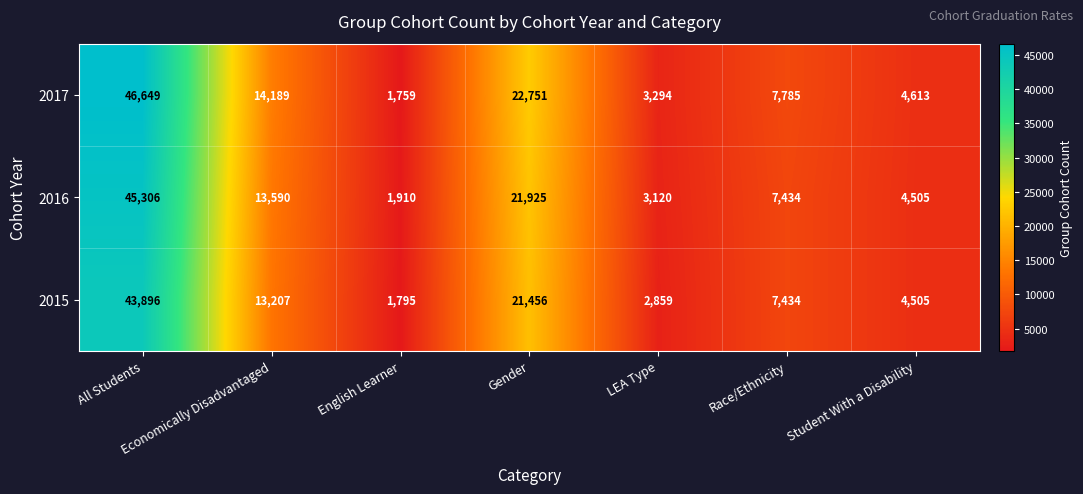

Rank the series by their maximum value, from highest to lowest.

2017, 2016, 2015